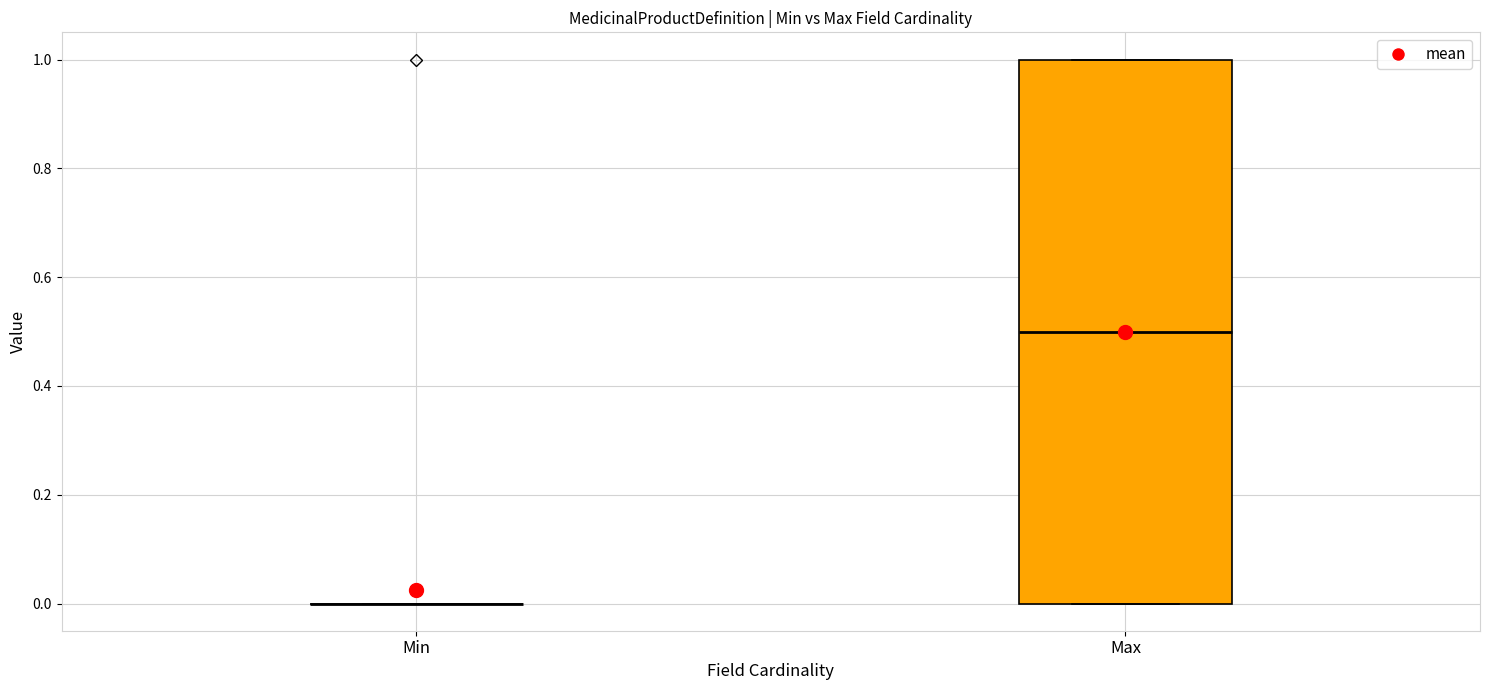

Reading left to right, transcribe this box plot: for each box, give where its median line is, the range the box spans, and where its two whiskers end, as read against the y-axis. The values are not printed on the chart, so give them approximately, as read against the axis.

Min: box collapsed to a line at 0.0, whiskers 0.0 to 0.0
Max: median 0.5, box 0.0 to 1.0, whiskers 0.0 to 1.0